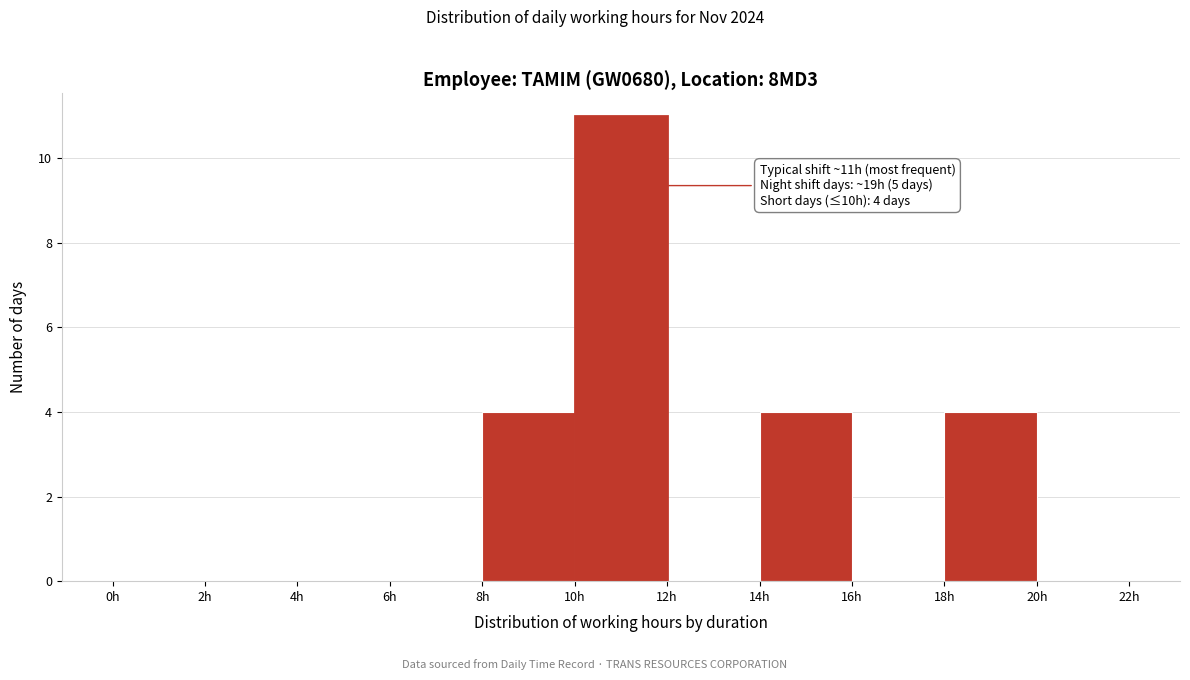

Over which range of the x-axis is the bar tallest?

10 to 12